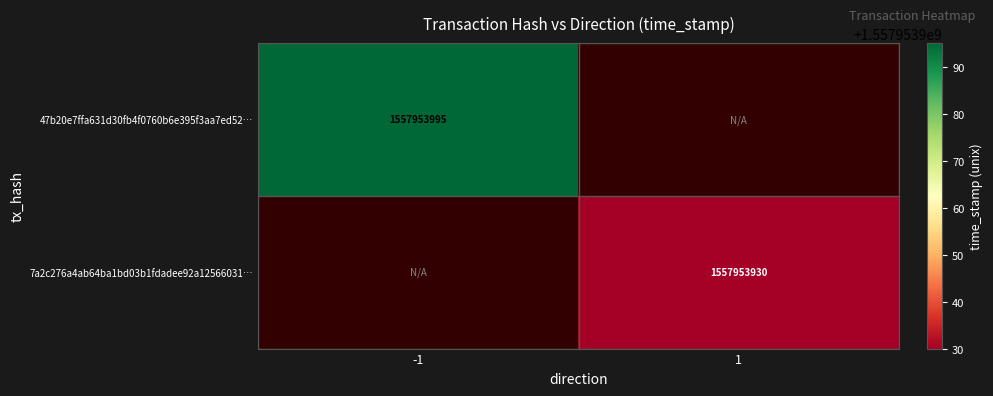

True or false: 7a2c276a4ab64ba1bd03b1fdadee92a12566031 has a value of -580514689 at -1.

False